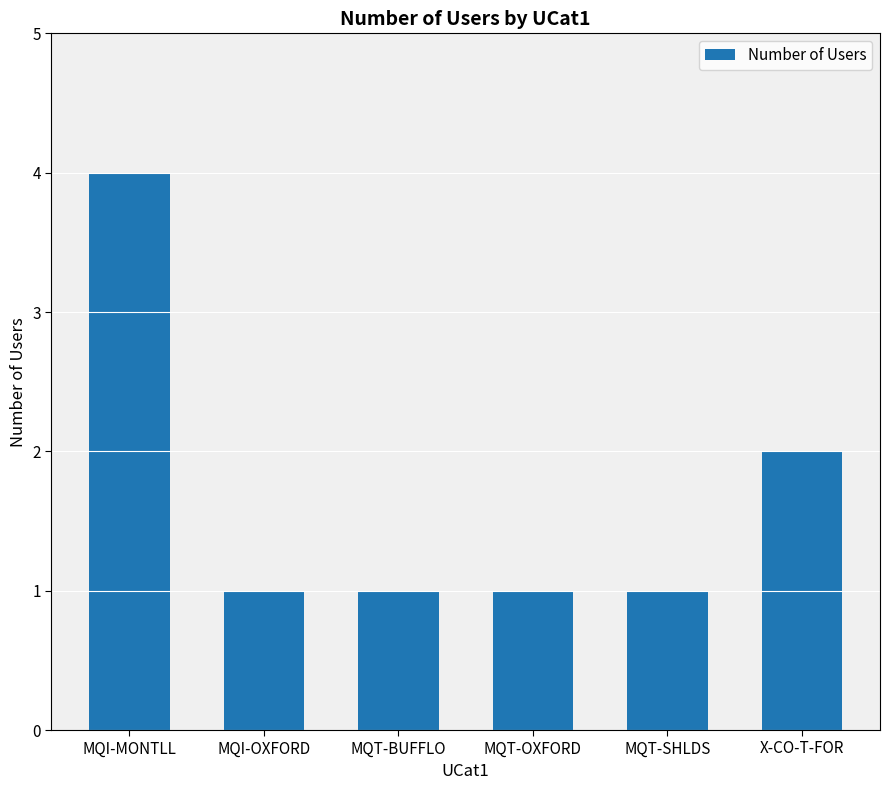

The chart shows a value of 2 at MQT-BUFFLO. True or false?

False